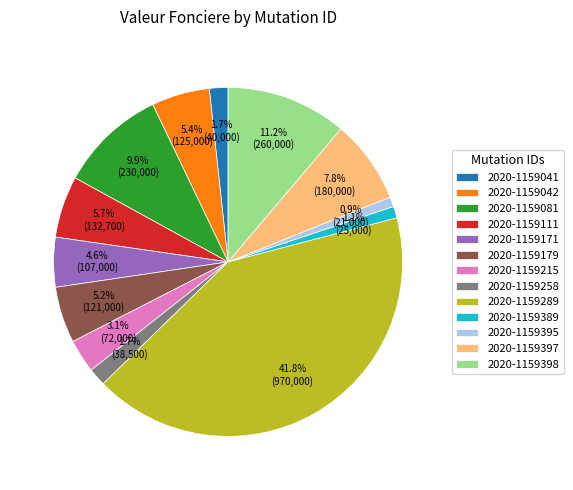

True or false: 2020-1159171 accounts for 16% of the total.

False